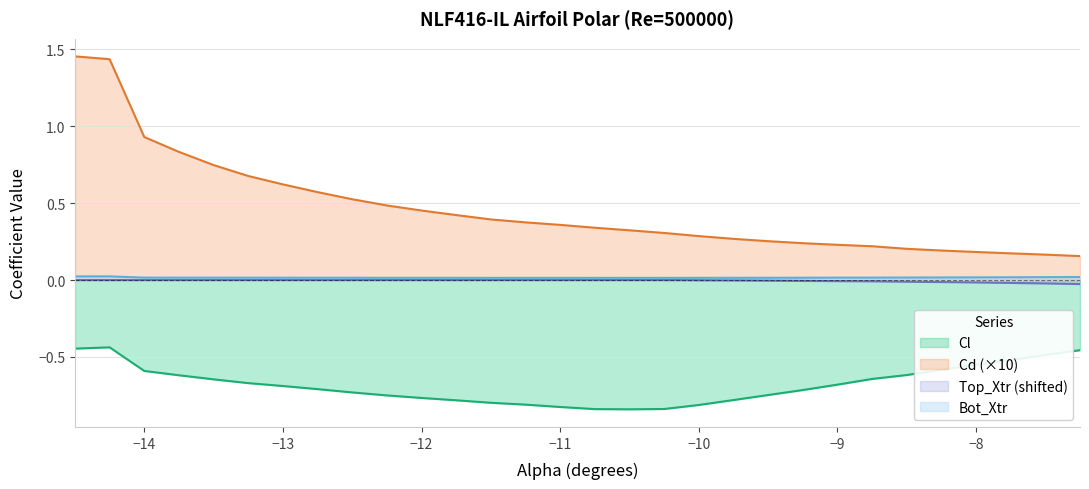

List the labels in order of Top_Xtr value, smallest first.

-7.25, -7.5, -7.75, -8.0, -8.25, -8.5, -8.75, -9.0, -9.25, -9.5, -9.75, -10.0, -14.5, -14.25, -14.0, -13.75, -13.5, -13.25, -13.0, -12.75, -12.5, -12.25, -12.0, -11.75, -11.5, -11.25, -11.0, -10.75, -10.5, -10.25